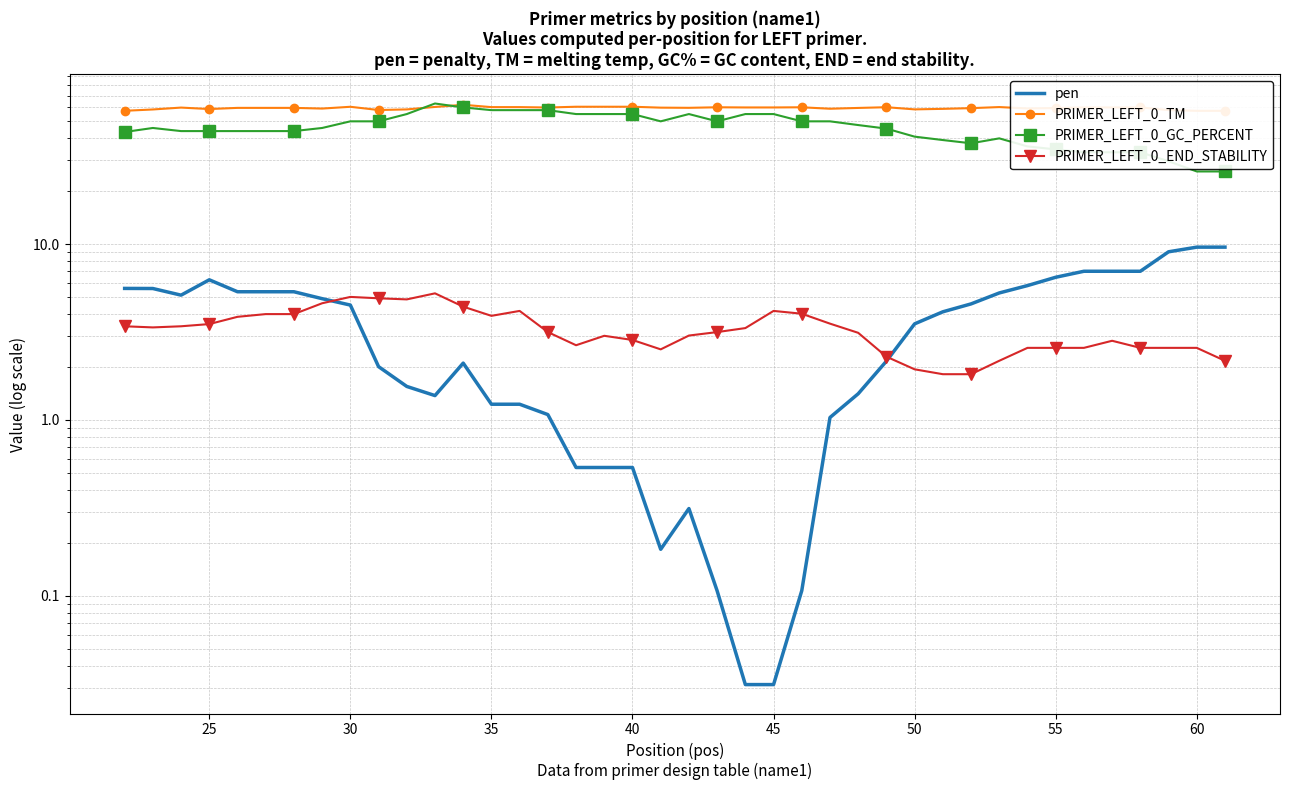

What is the value of the PRIMER_LEFT_0_TM point at the 14th from the left?

60.2